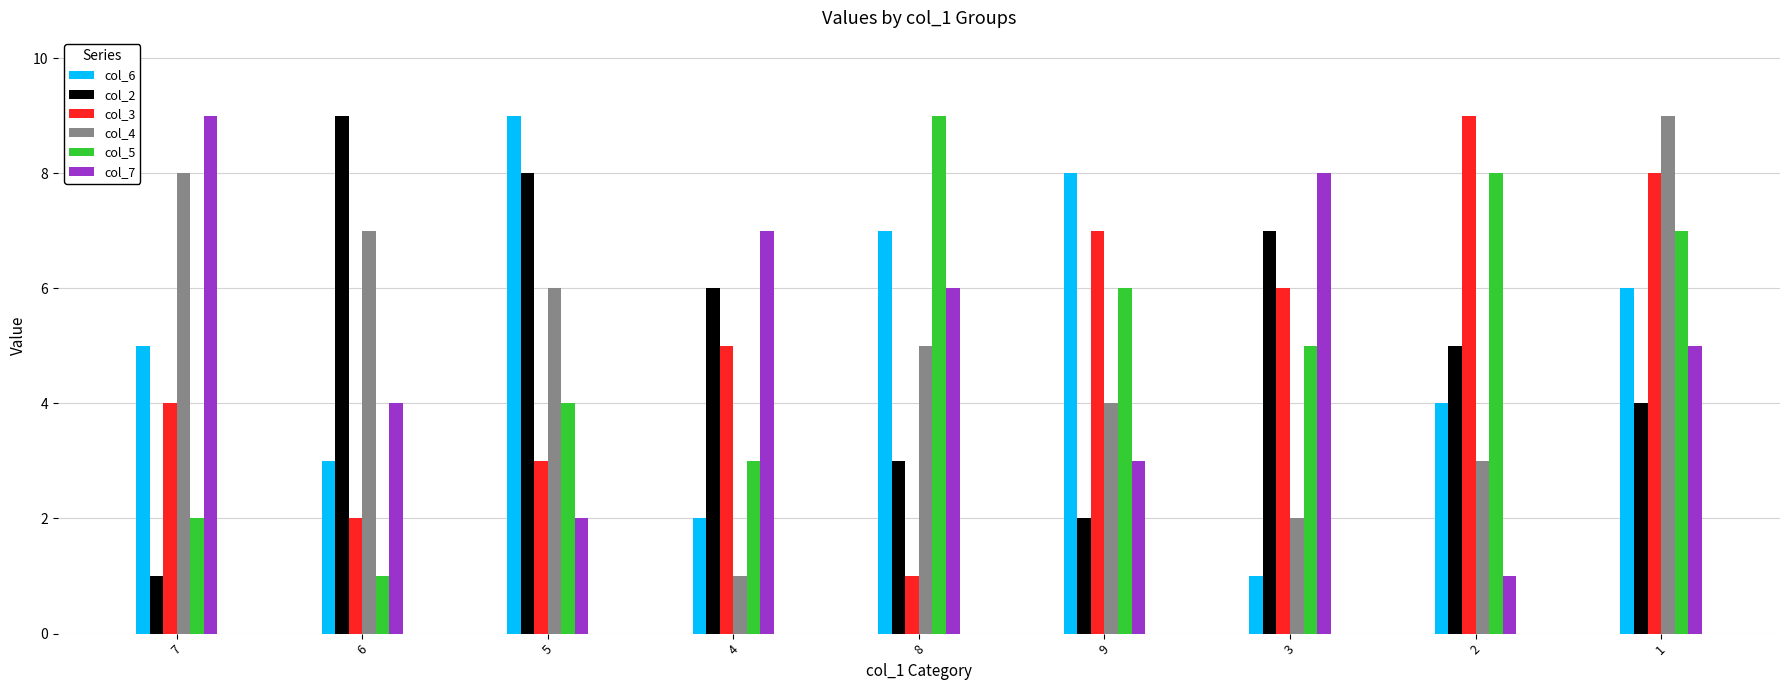

How many groups of bars are there?

9